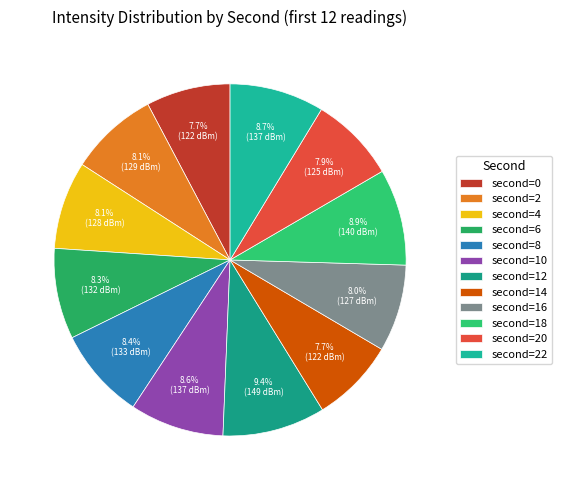

To the nearest percent, what is the difference between the largest and smallest slice percentages?

2%